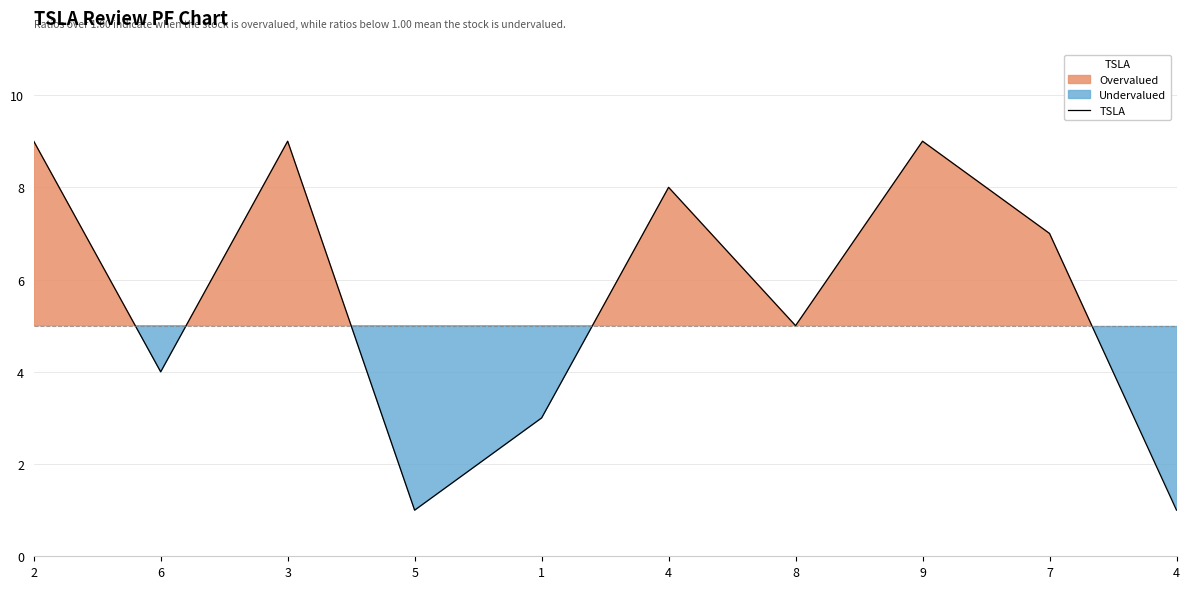

How many points are higher than both their immediate neighbors (excluding endpoints)?

3